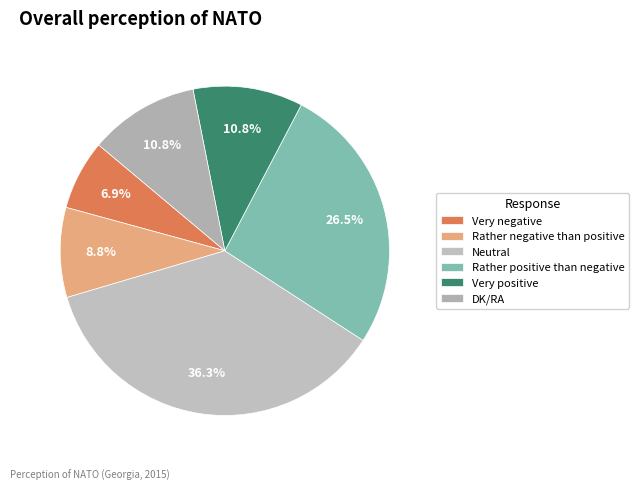

What is the total percentage of DK/RA and Rather positive than negative?

37.3%